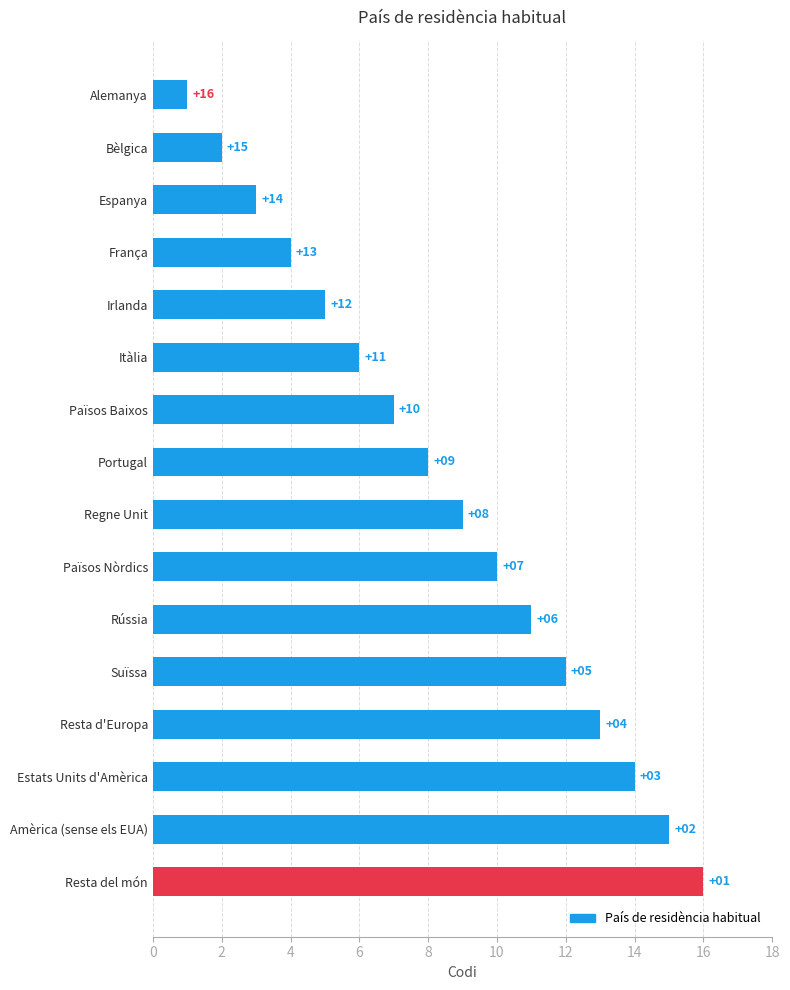

What is the sum of the values at Països Baixos and Portugal?

15